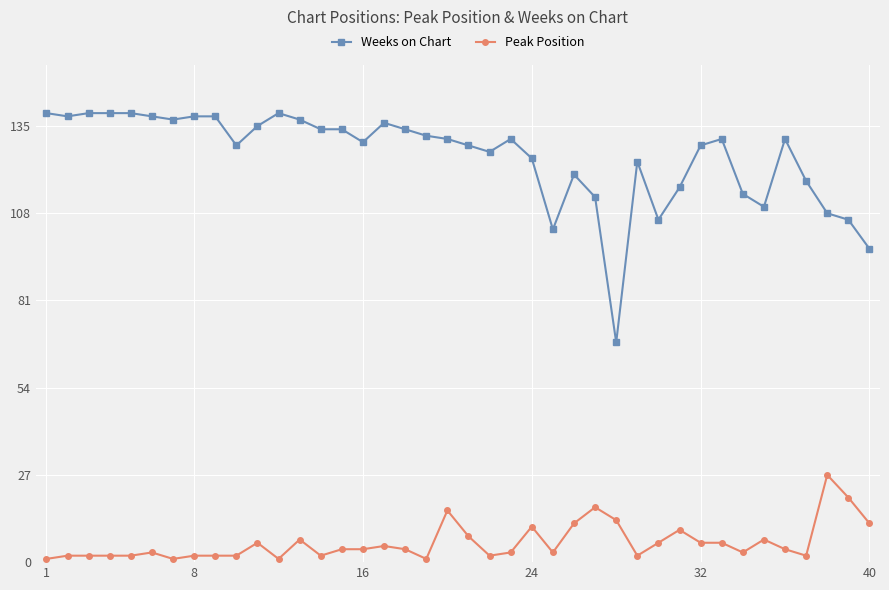

What is the sum of all Weeks on Chart values?

5022